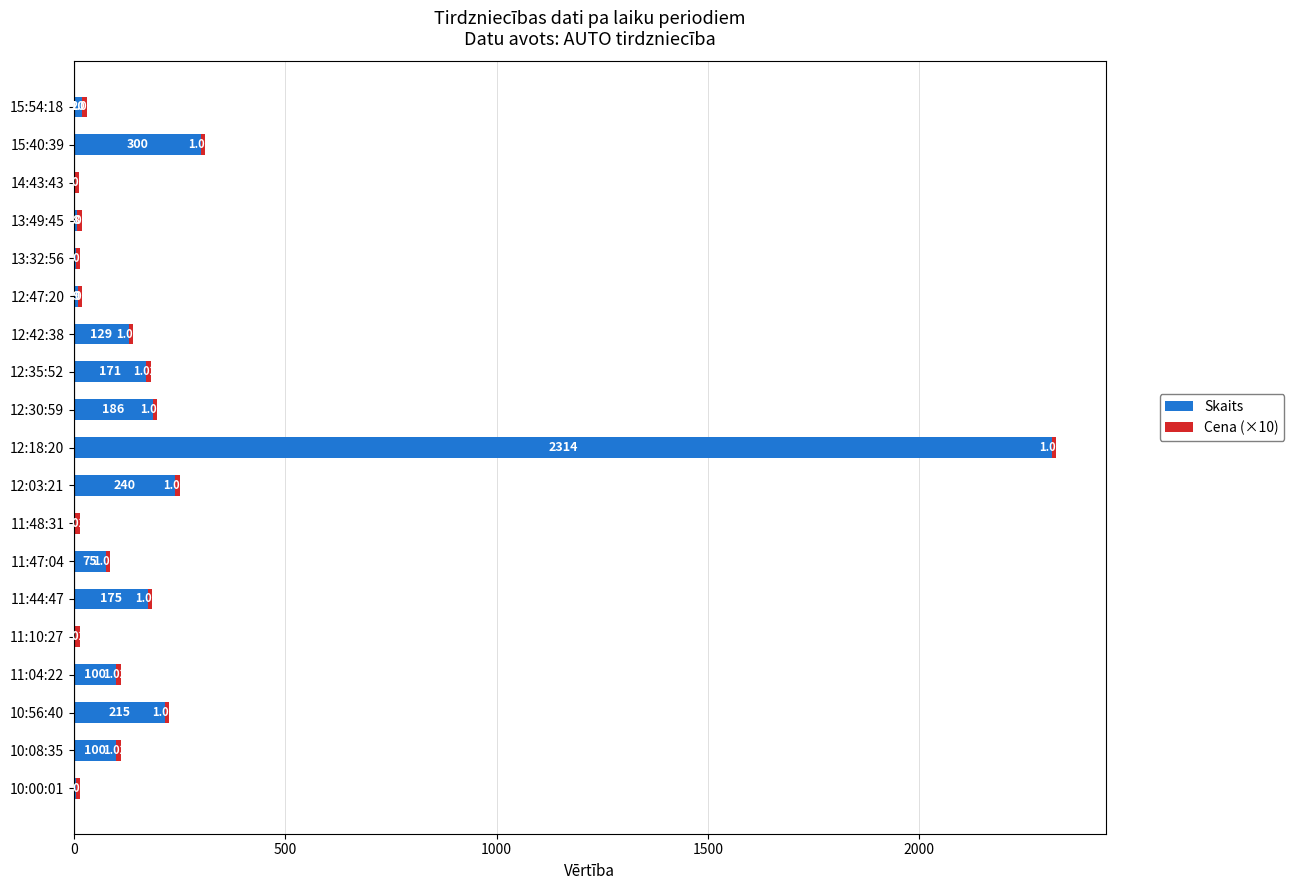

How many series are shown in this chart?

2